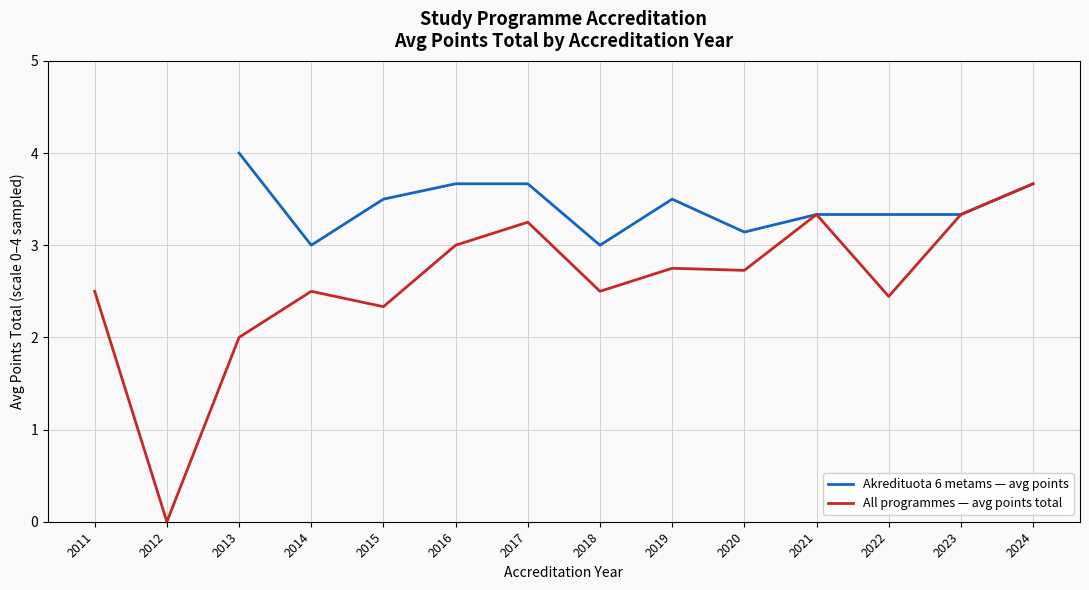

True or false: All programmes — avg points total has a value of 0.8 at 2016.

False